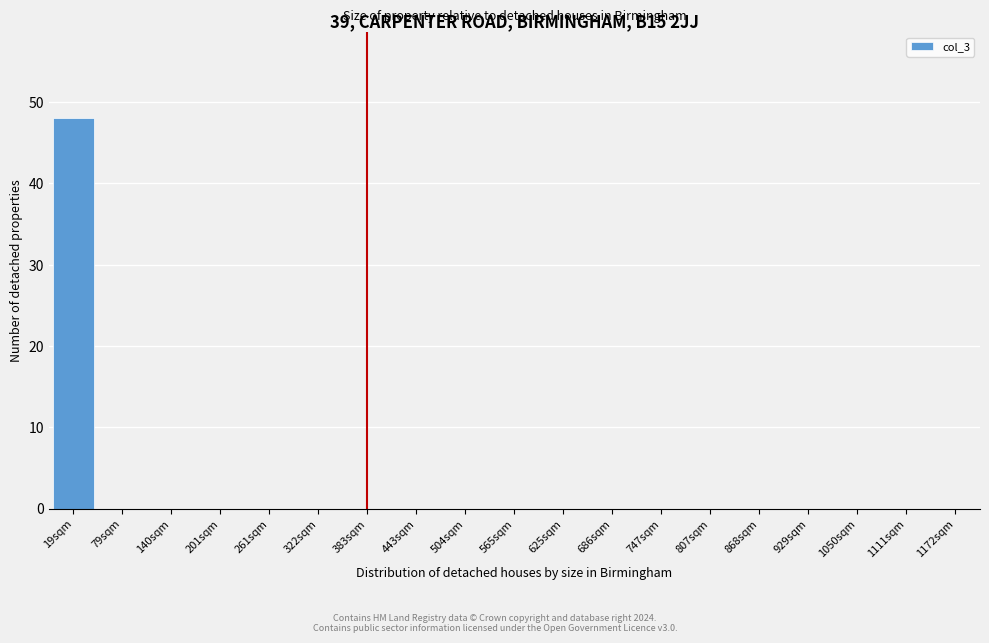

Reading left to right, transcribe all the data shown in this chart.

19sqm=48	79sqm=0	140sqm=0	201sqm=0	261sqm=0	322sqm=0	383sqm=0	443sqm=0	504sqm=0	565sqm=0	625sqm=0	686sqm=0	747sqm=0	807sqm=0	868sqm=0	929sqm=0	1050sqm=0	1111sqm=0	1172sqm=0